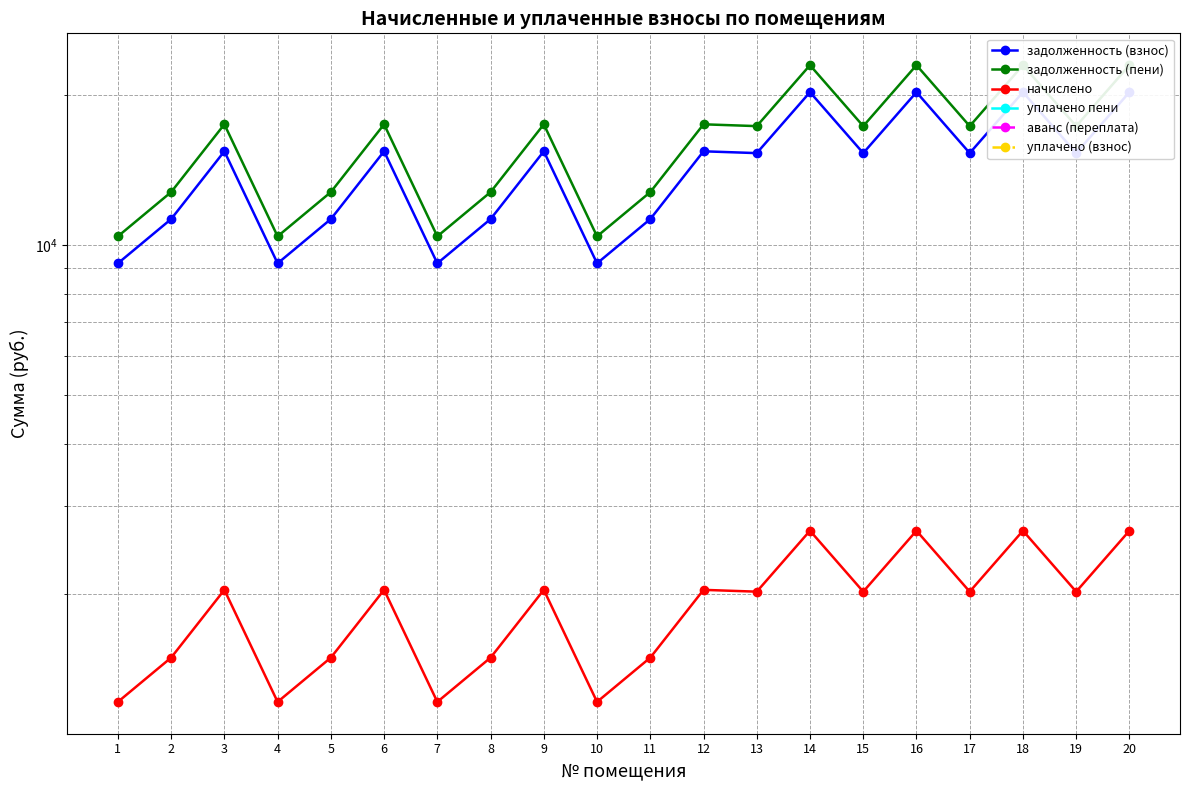

At which category is the sum across all series the highest?

14